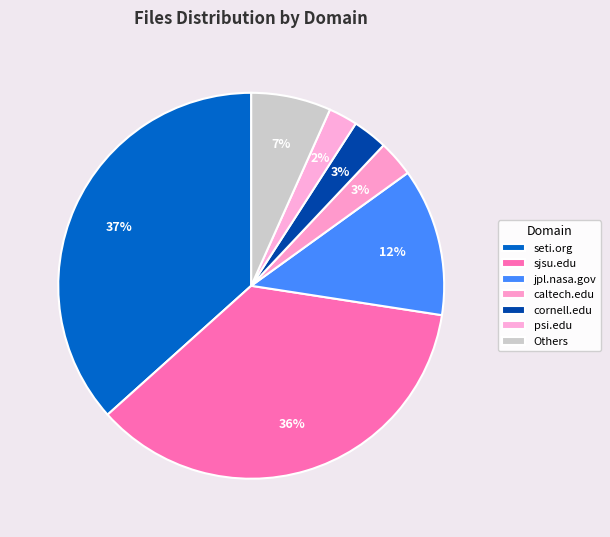

What is the largest slice in the pie chart?

seti.org